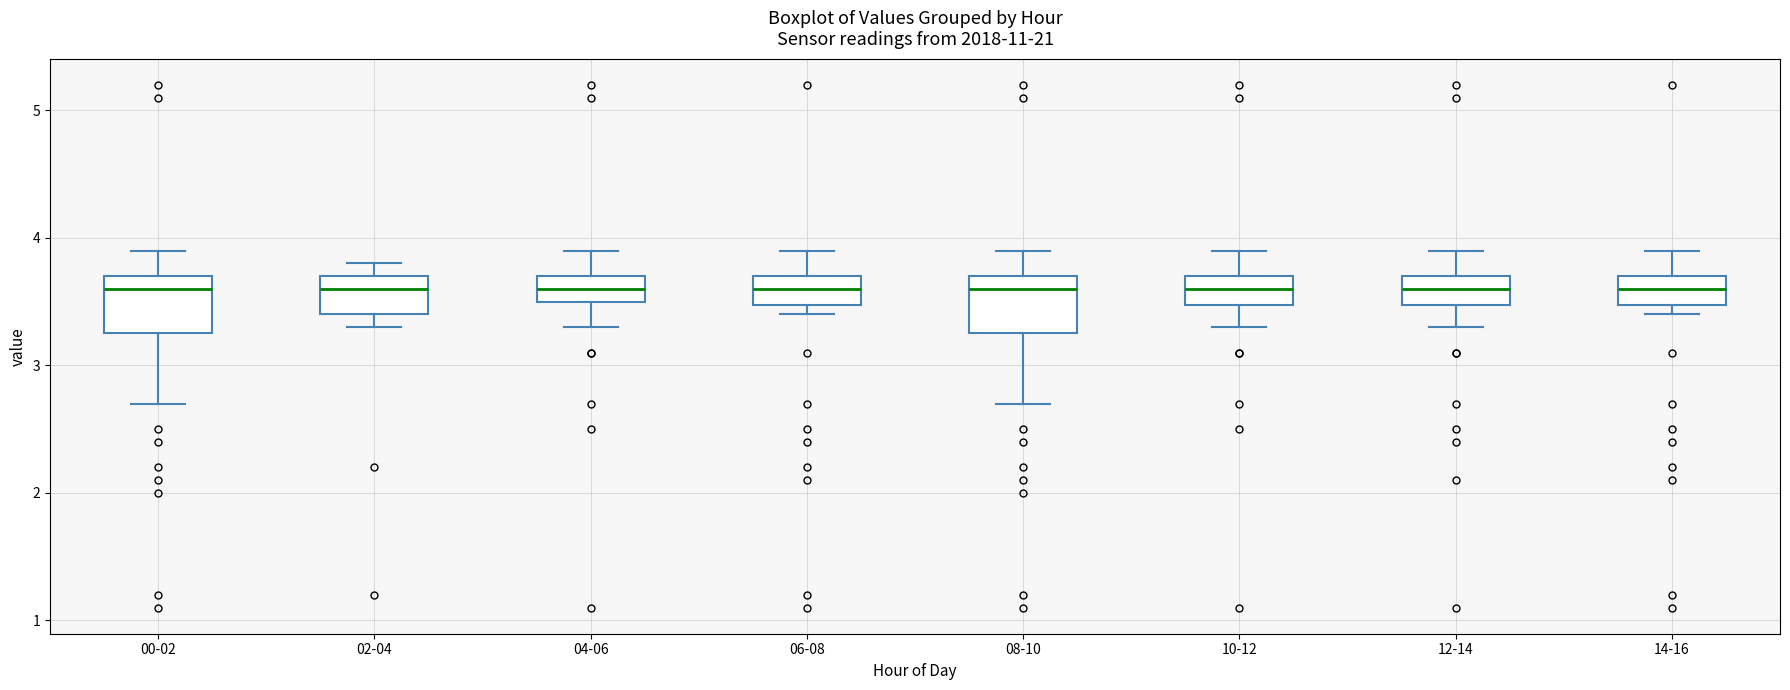

Reading left to right, read every box against the y-axis: the position of its median line, the range the box covers, and the ends of its whiskers. The values are not printed on the chart, so give them approximately, as read against the axis.

00-02: median 3.6, box 3.3 to 3.7, whiskers 2.7 to 3.9
02-04: median 3.6, box 3.4 to 3.7, whiskers 3.3 to 3.8
04-06: median 3.6, box 3.5 to 3.7, whiskers 3.3 to 3.9
06-08: median 3.6, box 3.5 to 3.7, whiskers 3.4 to 3.9
08-10: median 3.6, box 3.3 to 3.7, whiskers 2.7 to 3.9
10-12: median 3.6, box 3.5 to 3.7, whiskers 3.3 to 3.9
12-14: median 3.6, box 3.5 to 3.7, whiskers 3.3 to 3.9
14-16: median 3.6, box 3.5 to 3.7, whiskers 3.4 to 3.9